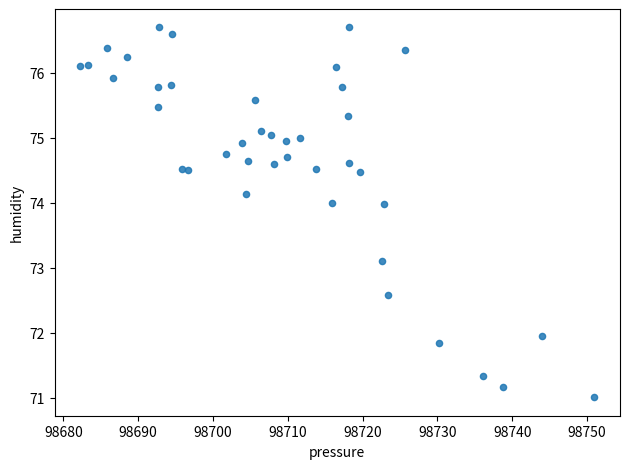

What is the range of Y values (max minus min)?

5.7